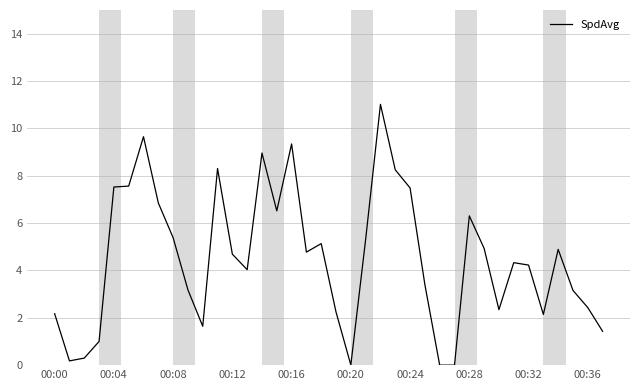

What is the difference between the maximum and minimum values?

11.0